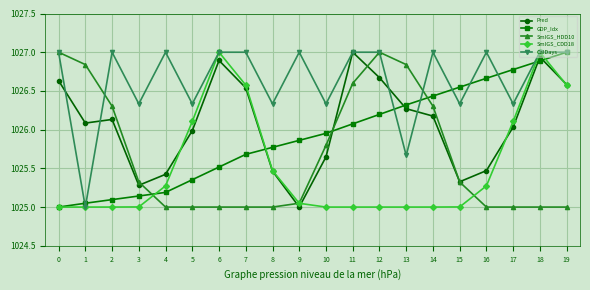

True or false: SmlGS_CDD18 has a value of 586.2 at 3.

False